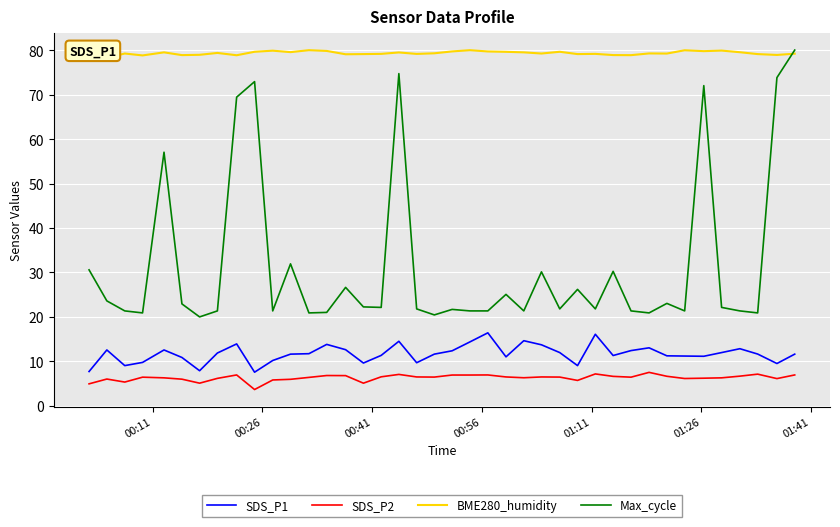

Which series has the largest total across all categories?

BME280_humidity